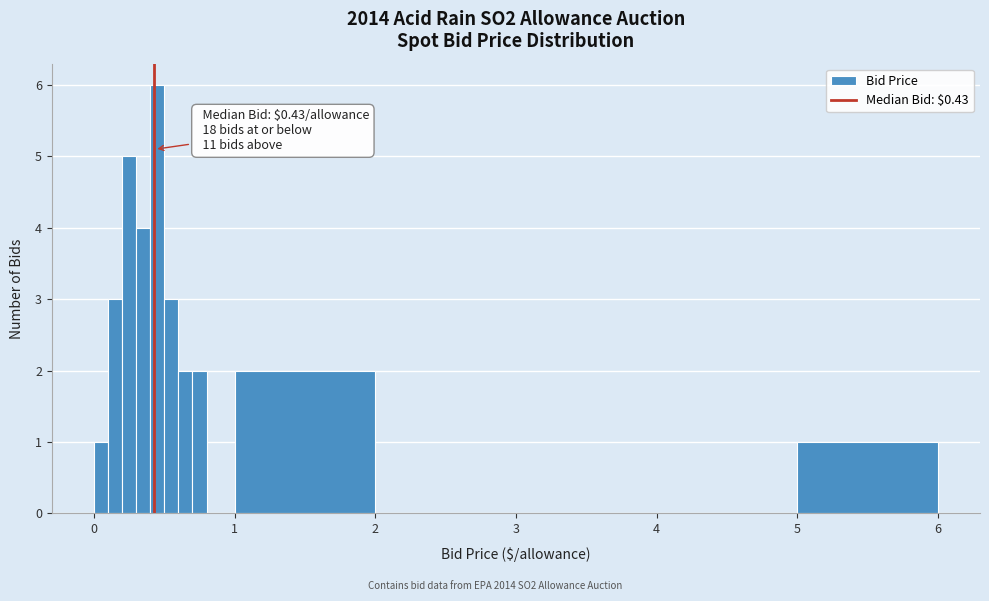

Read against the x-axis, roughly where is the centre of the tallest bar?

0.5